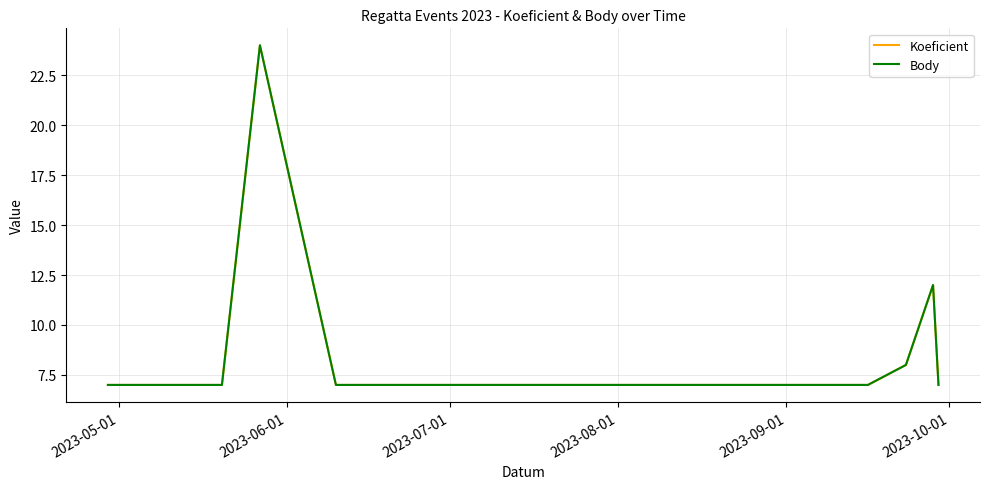

What is the value of the Body point at the 11th from the left?

7